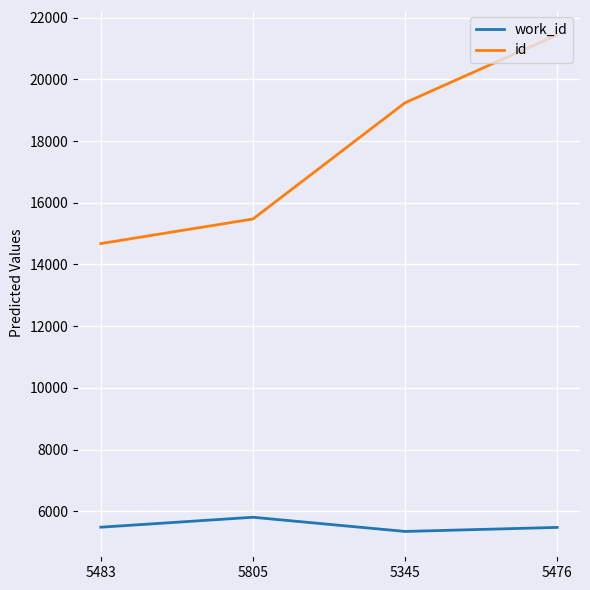

What position from the right is 5805?

3